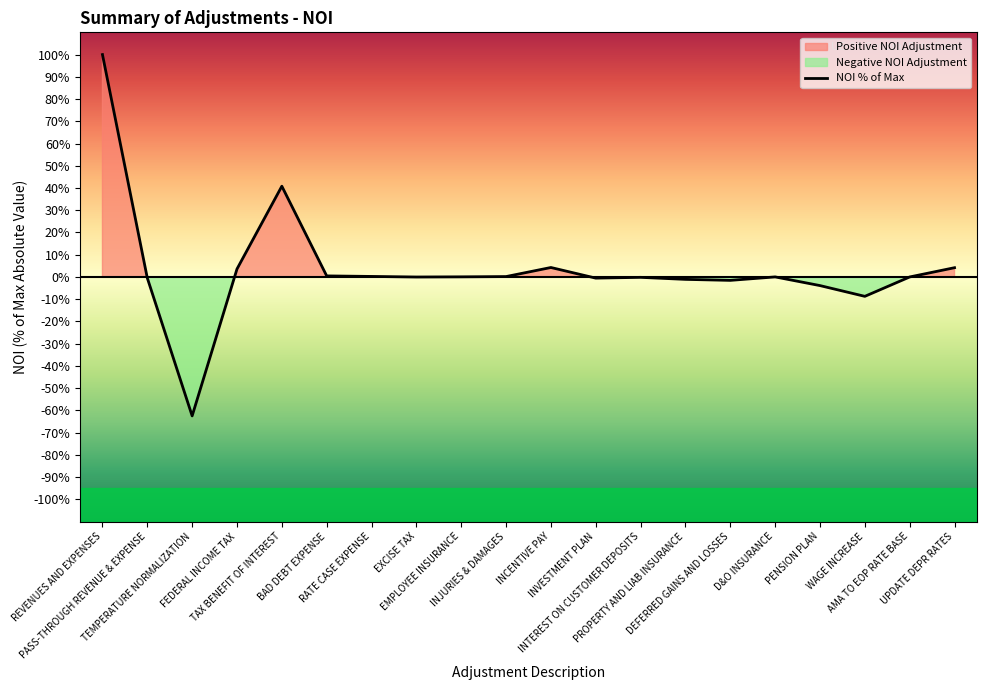

What is the approximate value at REVENUES AND EXPENSES?

100.0